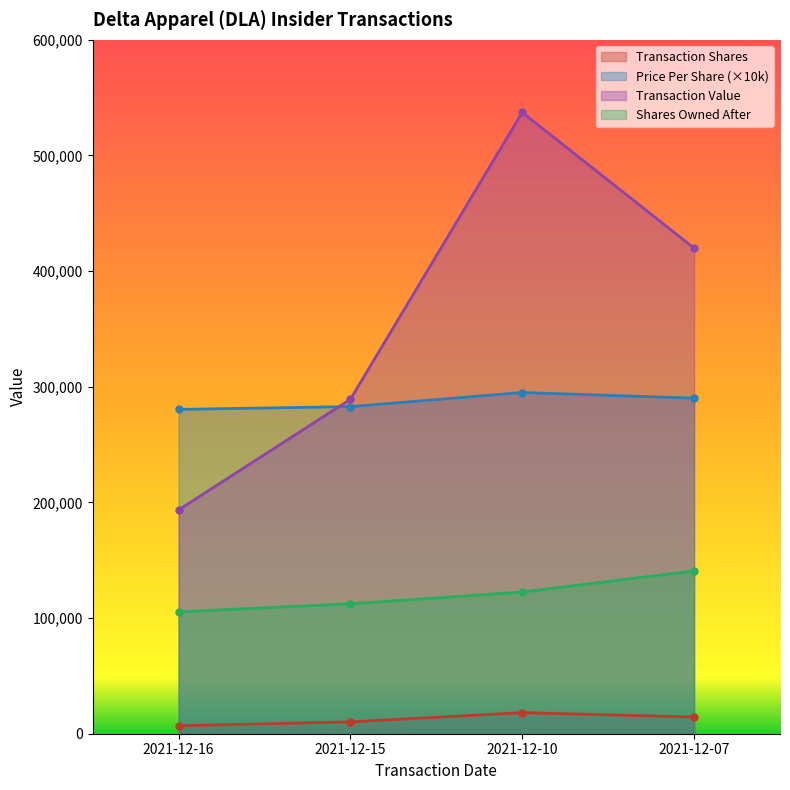

Reading left to right, extract all data points from this chart.

transactionShares: 2021-12-16=6900	2021-12-15=10224	2021-12-10=18210	2021-12-07=14470
transactionPricePerShare: 2021-12-16=280464	2021-12-15=282867	2021-12-10=295032	2021-12-07=290190
transactionValue: 2021-12-16=193521	2021-12-15=289203	2021-12-10=537253	2021-12-07=419905
sharesOwnedFollowingTransaction: 2021-12-16=105423	2021-12-15=112323	2021-12-10=122547	2021-12-07=140757